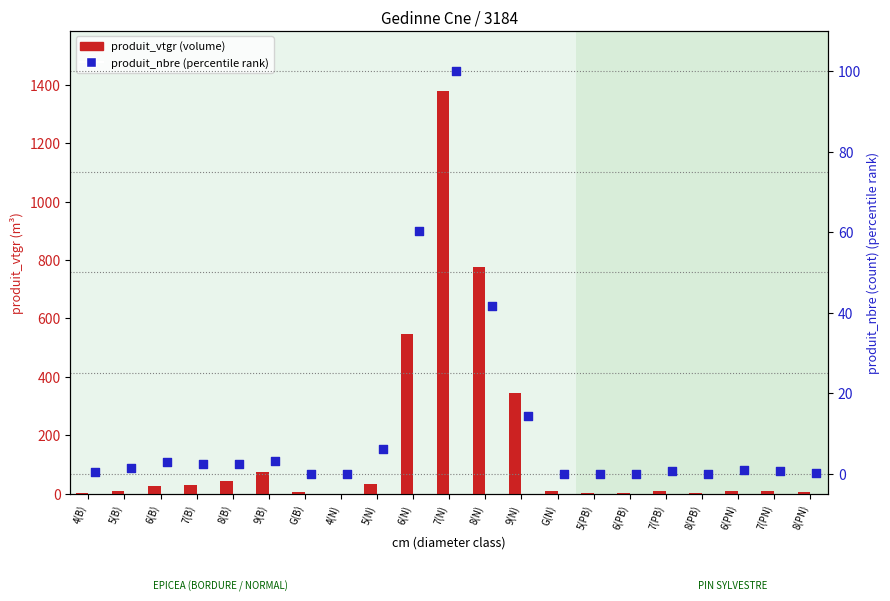

Which series contains the highest Y value?

produit_vtgr